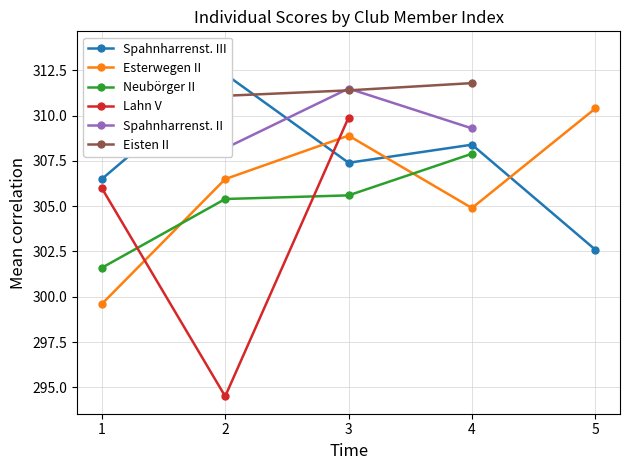

Is the value of Spahnharrenst. II at 2 greater than the value of Lahn V at 2?

Yes